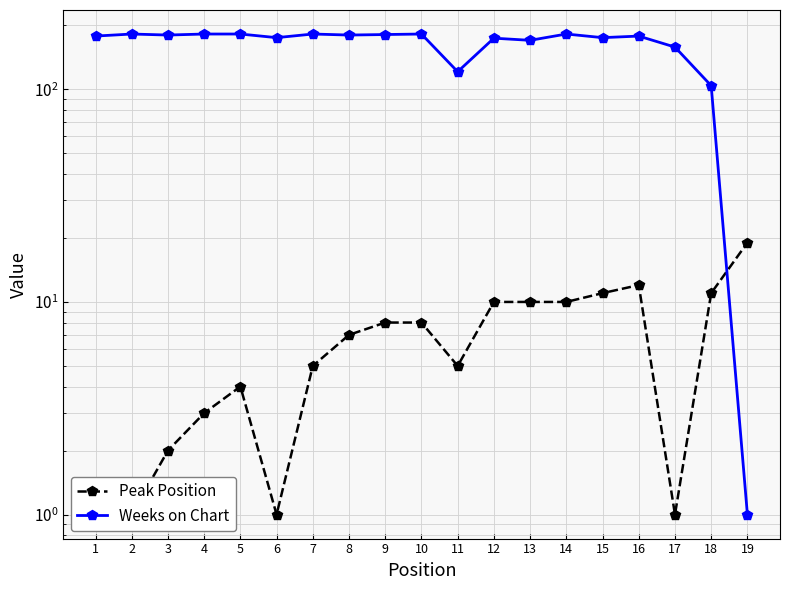

How many times do Peak Position and Weeks on Chart cross each other?

1